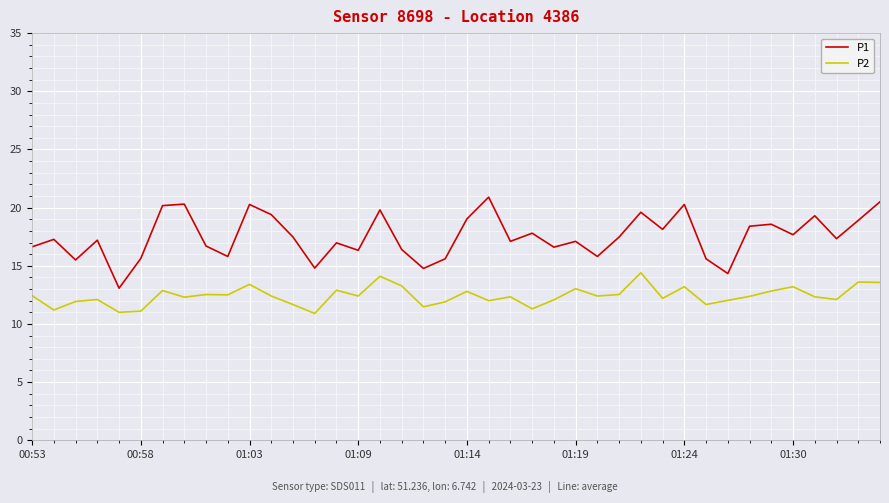

Which series has the largest total across all categories?

P1